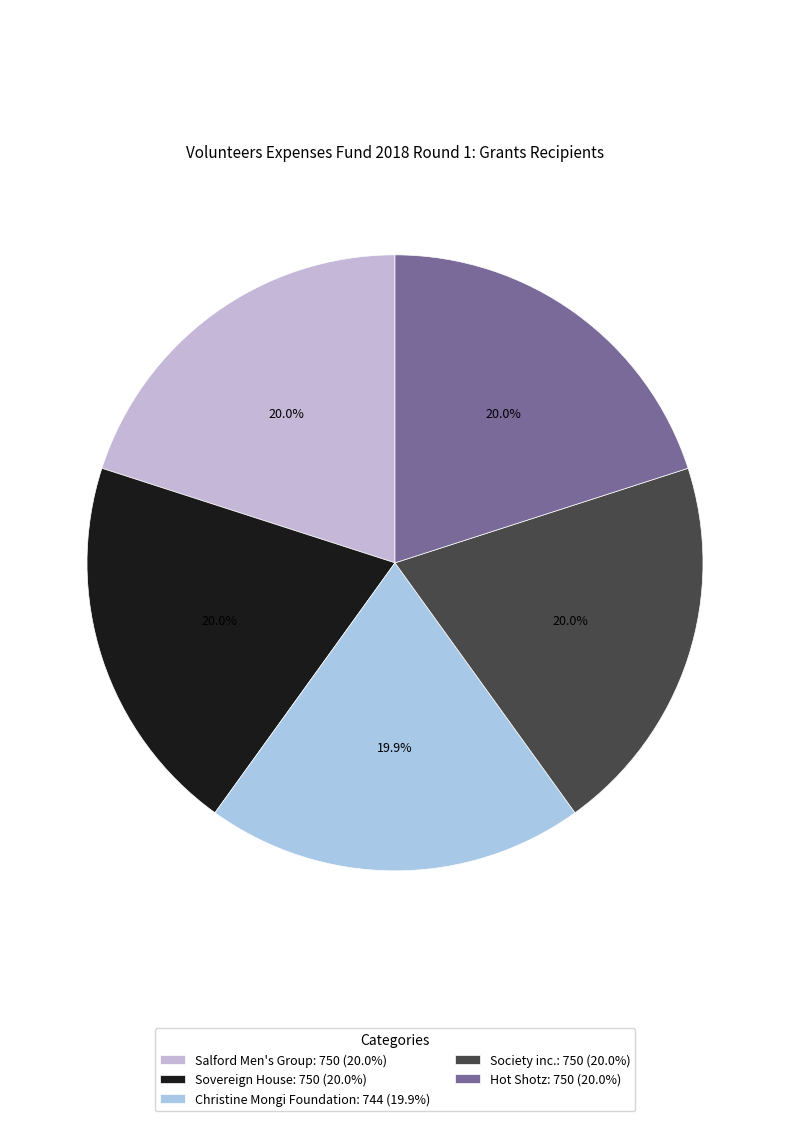

To the nearest percent, what percentage of the pie is Hot Shotz?

20%